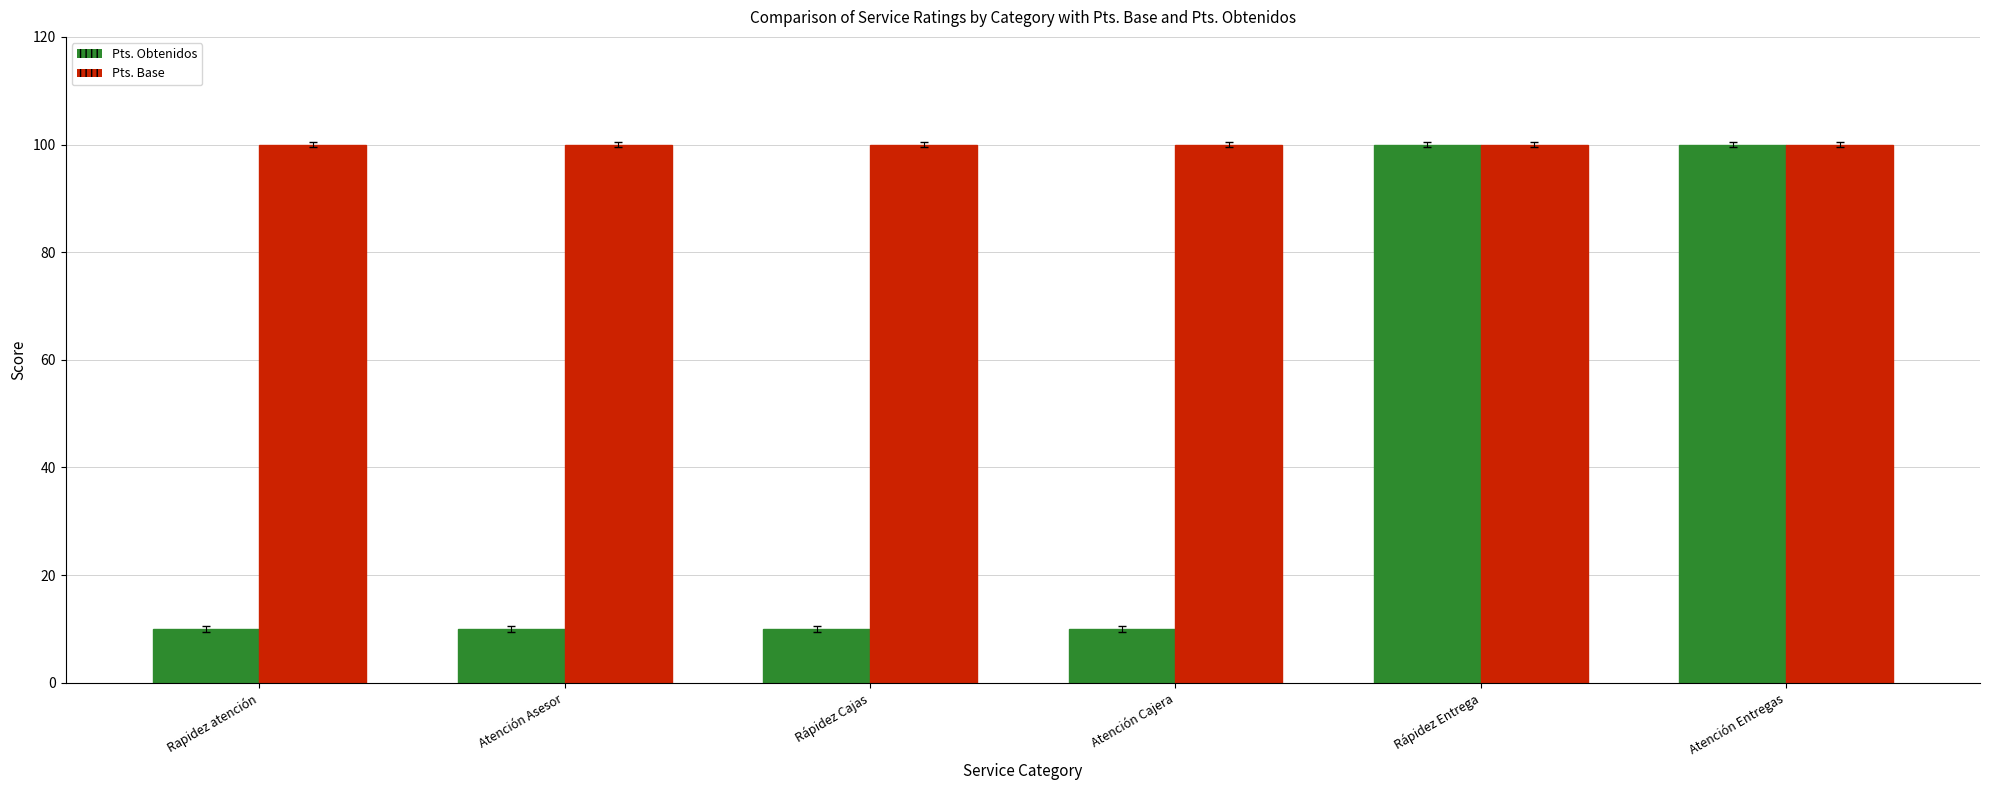

What is the sum of the Pts. Base values at Atención Asesor and Atención Entregas?

200